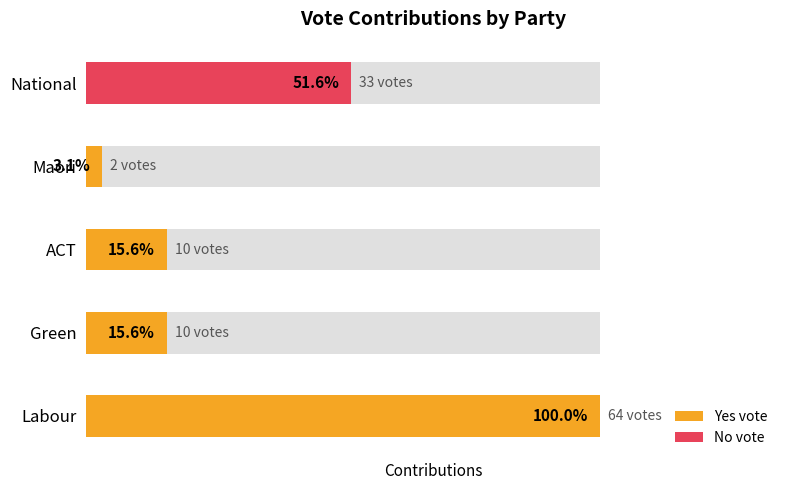

List the series in order of their peak value, lowest first.

No votes, Yes votes